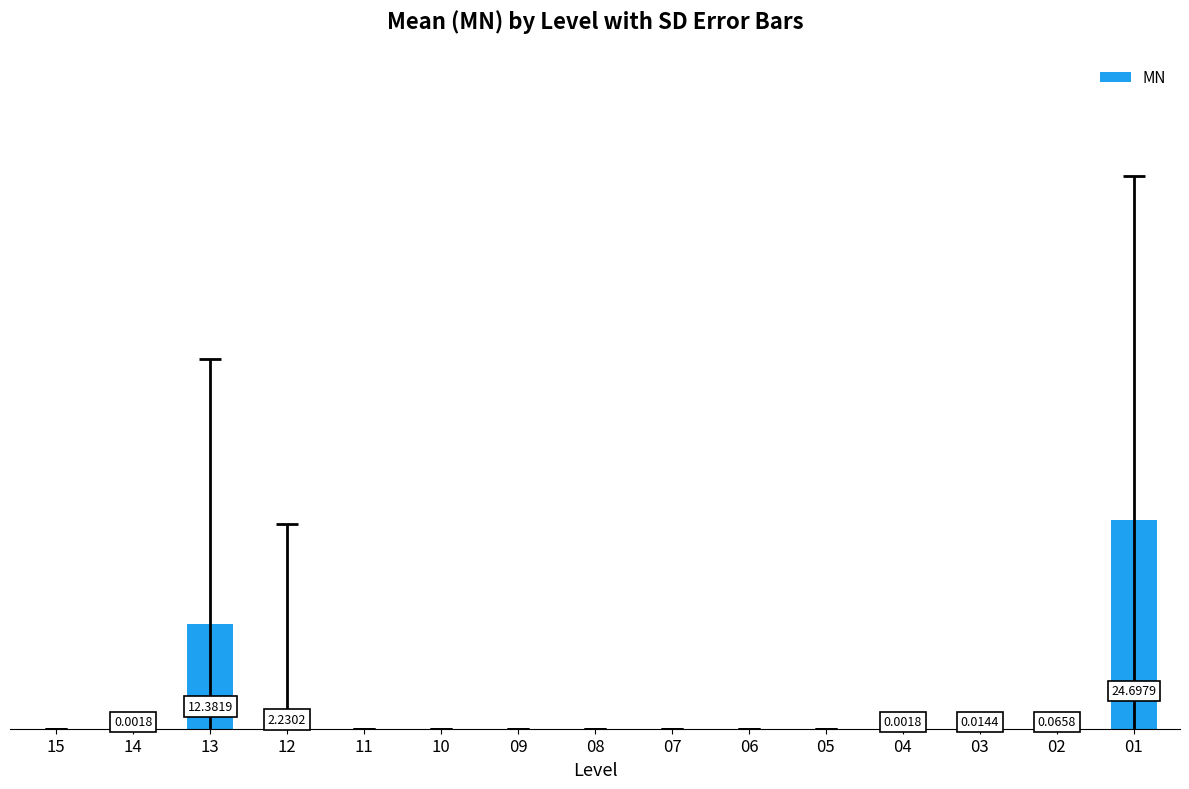

Are the bars horizontal?

No